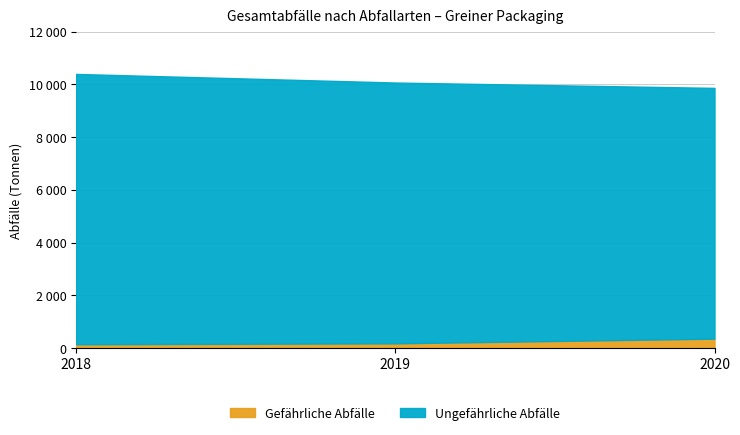

What is the difference between the highest and lowest values at 2020?

9139